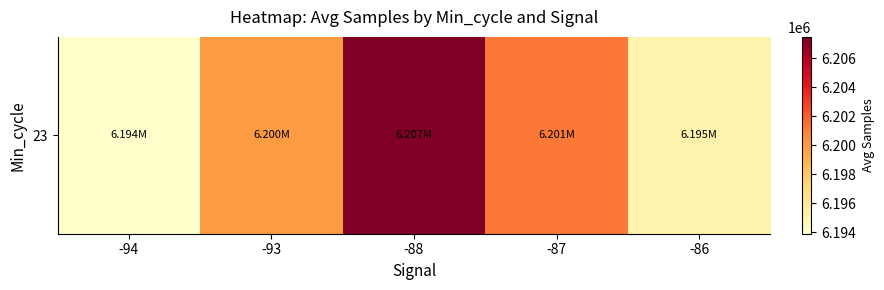

List the labels in order of value, smallest first.

-94, -86, -93, -87, -88